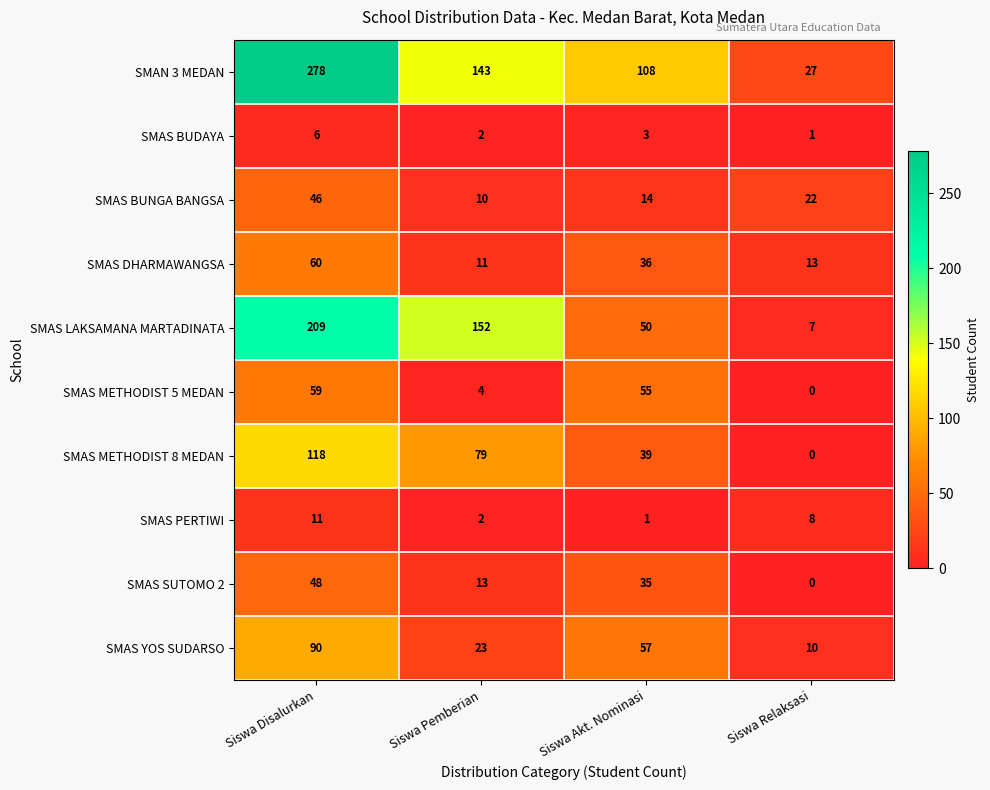

How many SMAS BUDAYA values are between 2 and 6?

3